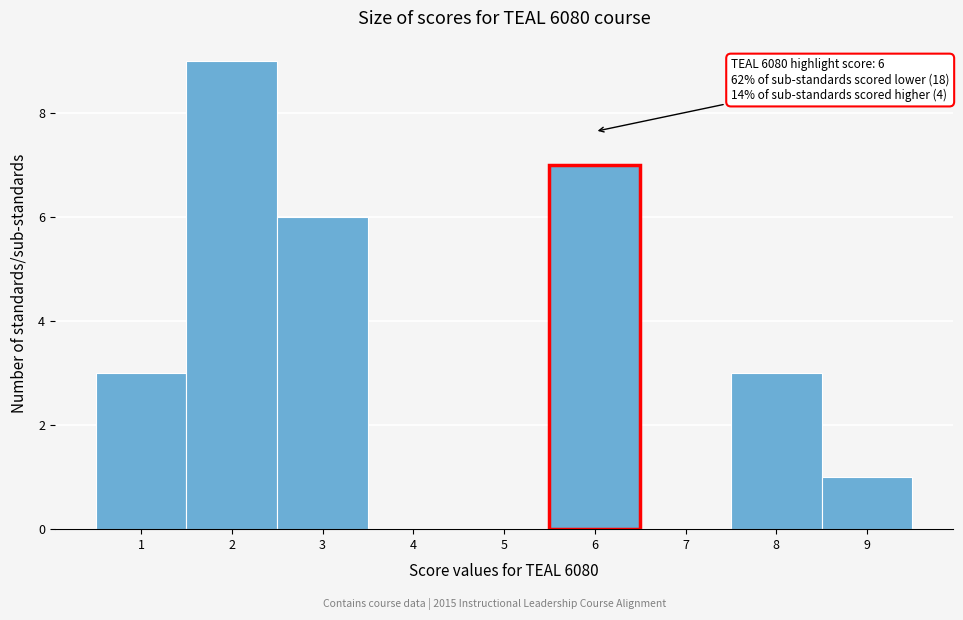

Which range on the x-axis has the tallest bar?

1.5 to 2.5